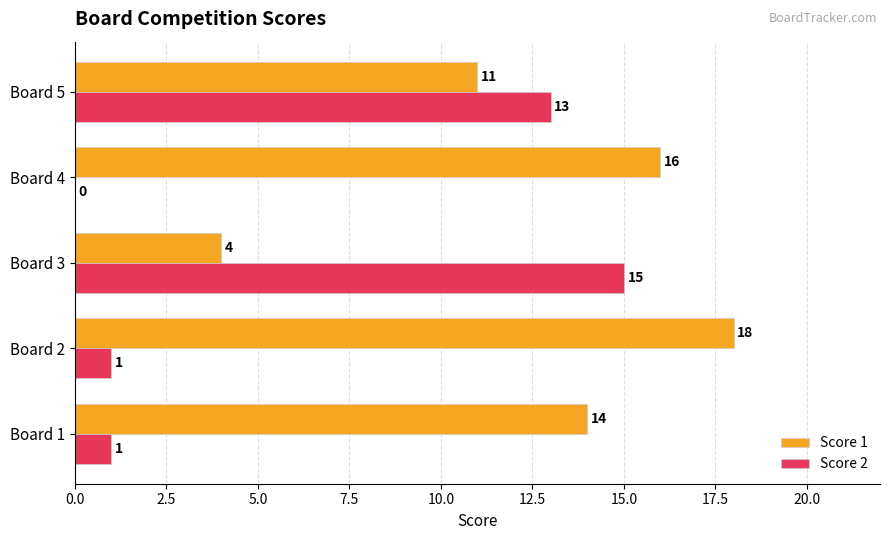

The Score 1 series shows 6 at Board 3. True or false?

False